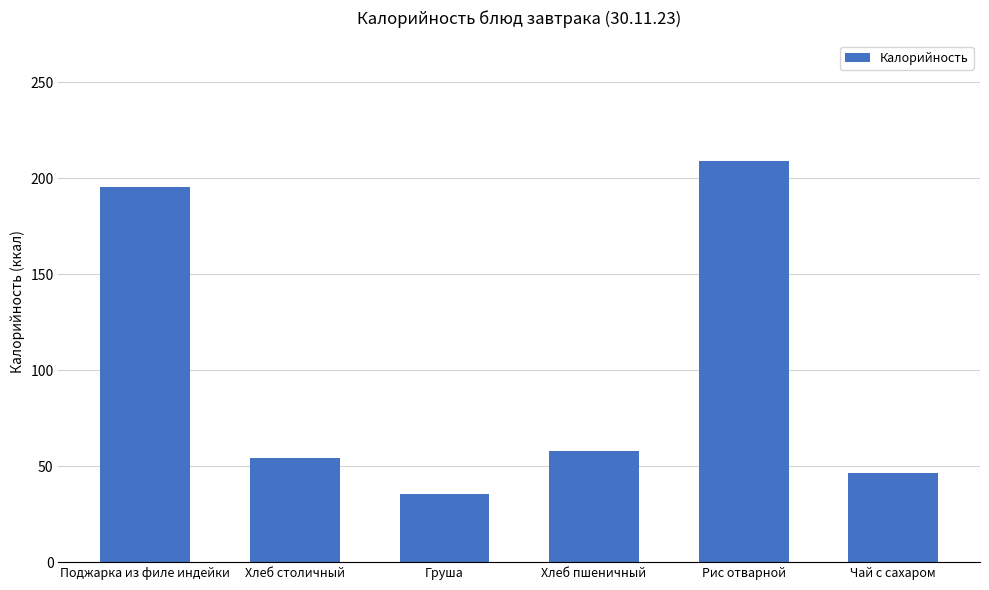

What is the greatest value displayed?

209.0